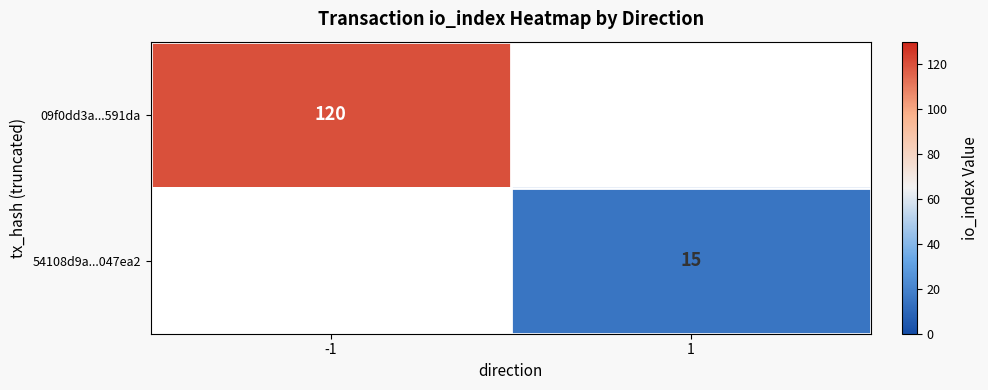

How many distinct data groups are displayed?

2